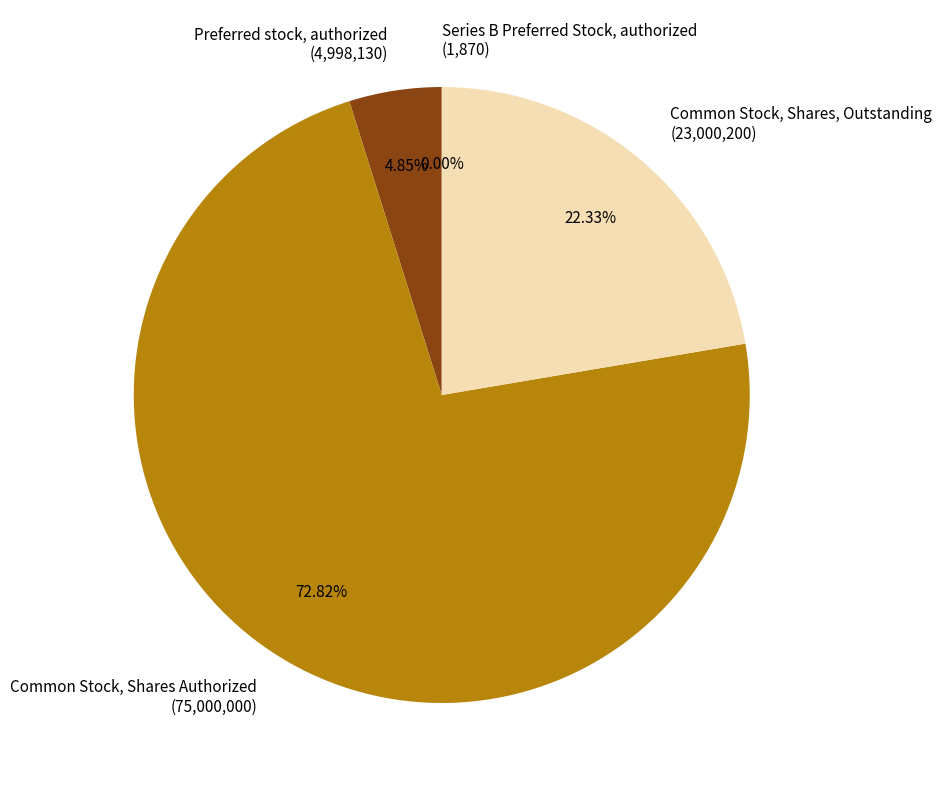

Which has a higher value, Preferred stock, authorized (4,998,130) or Common Stock, Shares, Outstanding (23,000,200)?

Common Stock, Shares, Outstanding (23,000,200)